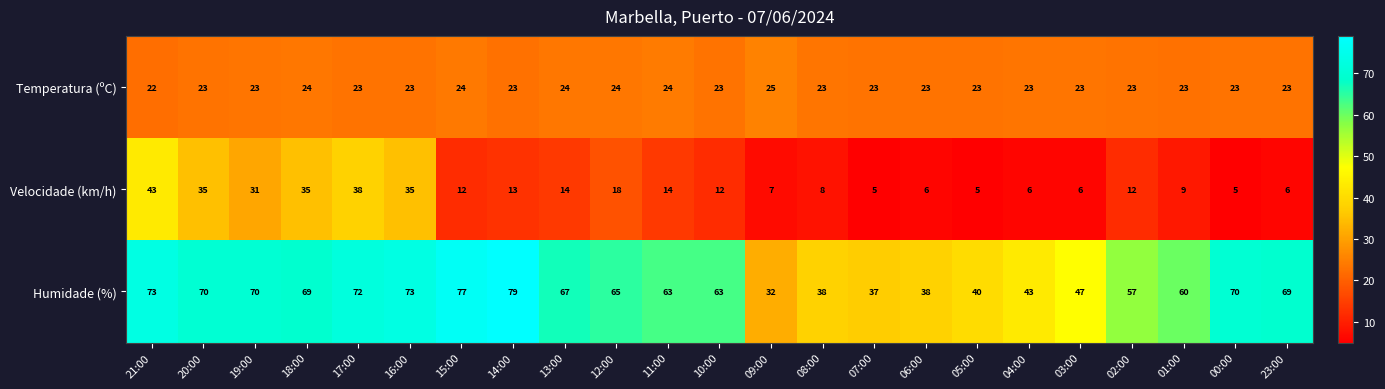

What is the total value across all series at 00:00?

98